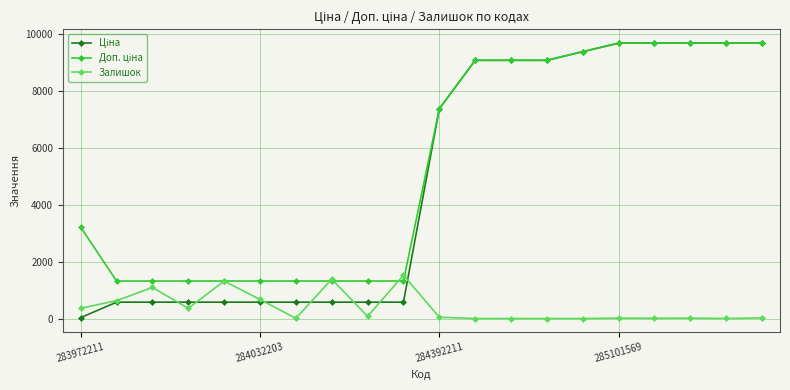

What is the greatest value displayed?

9664.7